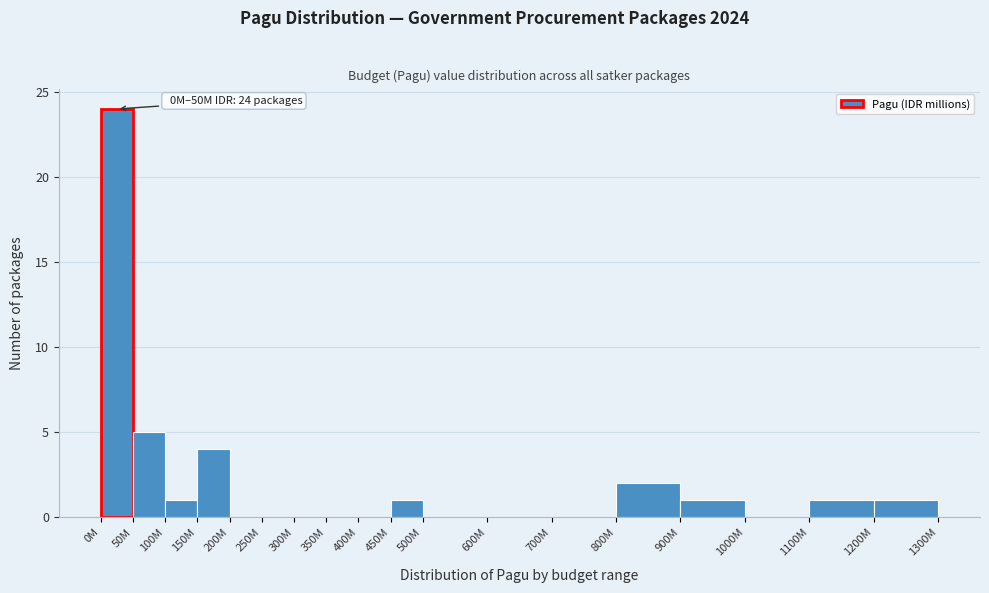

Reading left to right, extract all data points from this chart.

0M=24	50M=5	100M=1	150M=4	200M=0	250M=0	300M=0	350M=0	400M=0	450M=1	500M=0	600M=0	700M=0	800M=2	900M=1	1000M=0	1100M=1	1200M=1